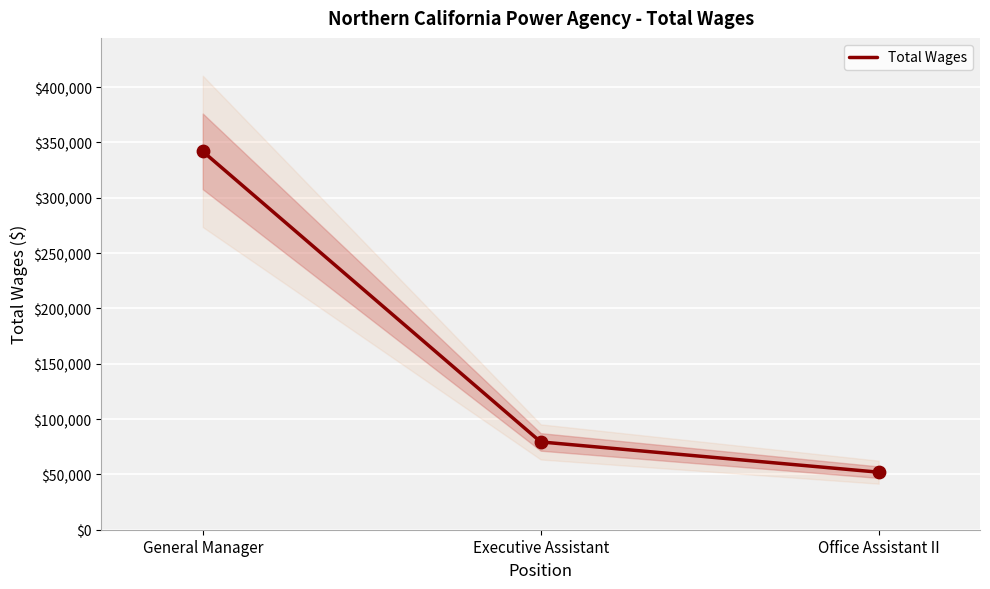

What is the ratio of the value at Office Assistant II to the value at Executive Assistant?

0.7